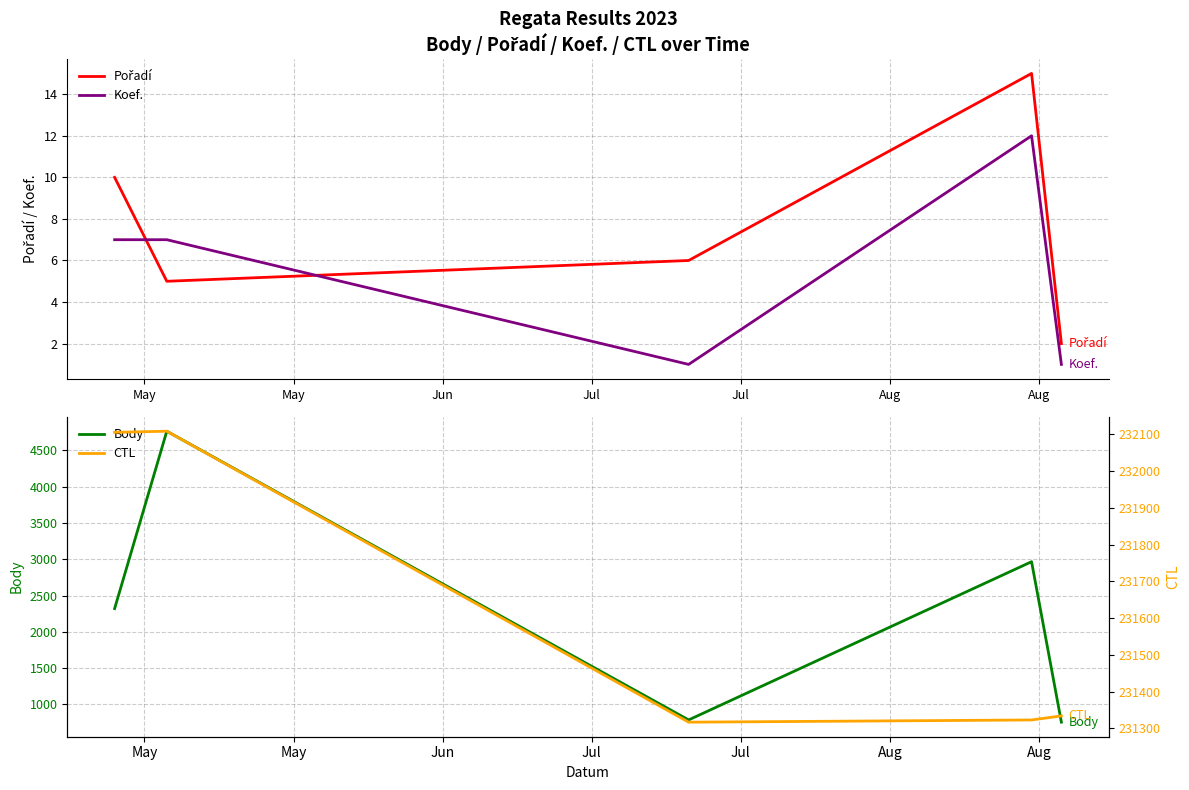

How many interior local peaks does the CTL series have?

1